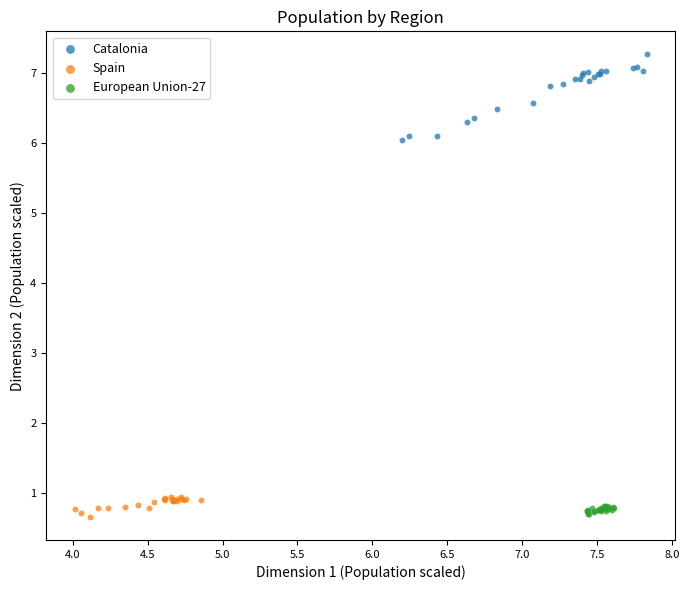

What are all the series names shown in the legend?

Catalonia, Spain, European Union-27